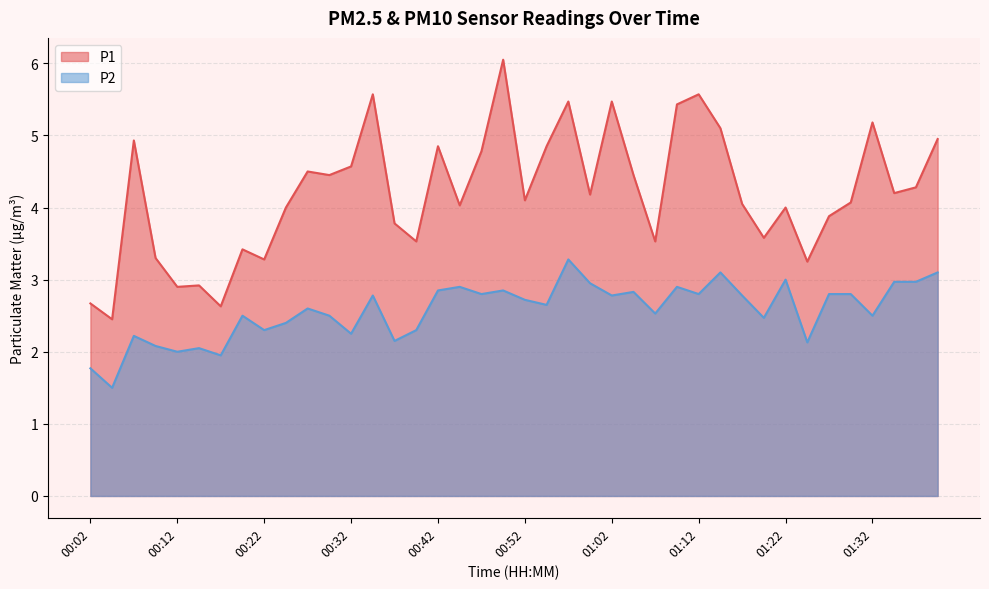

How many values in the P2 series are below 2?

3